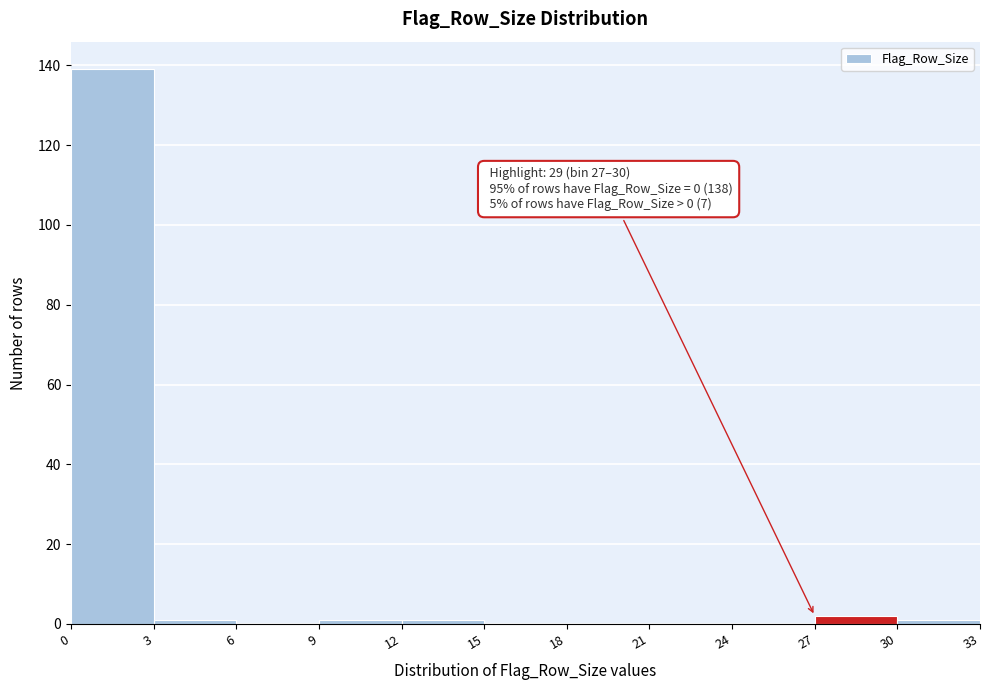

Which range on the x-axis has the tallest bar?

0 to 3